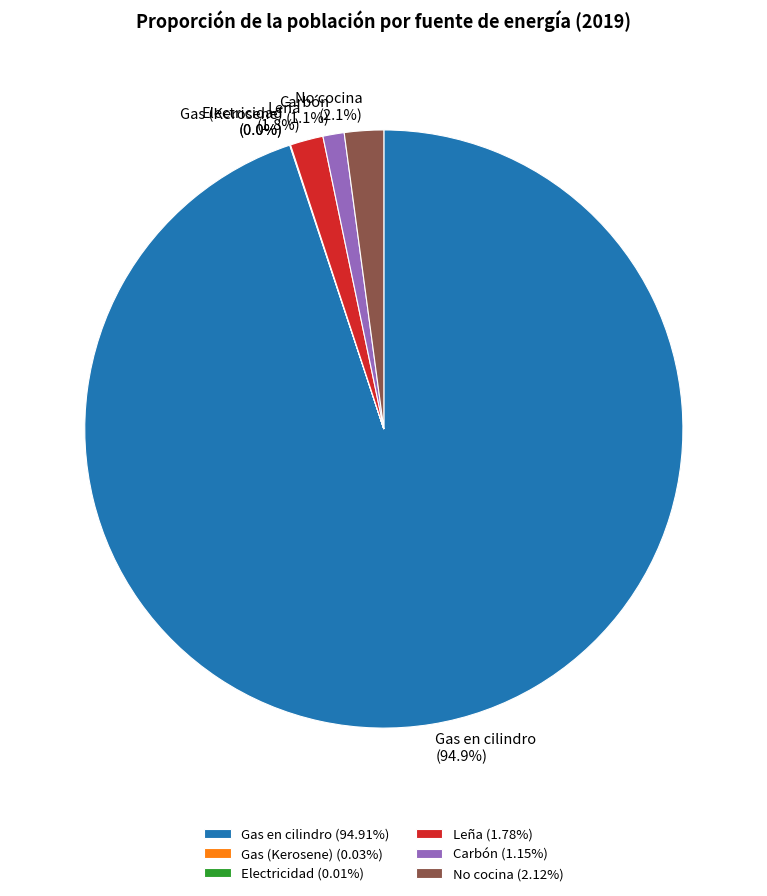

Which slice is the largest?

Gas en cilindro